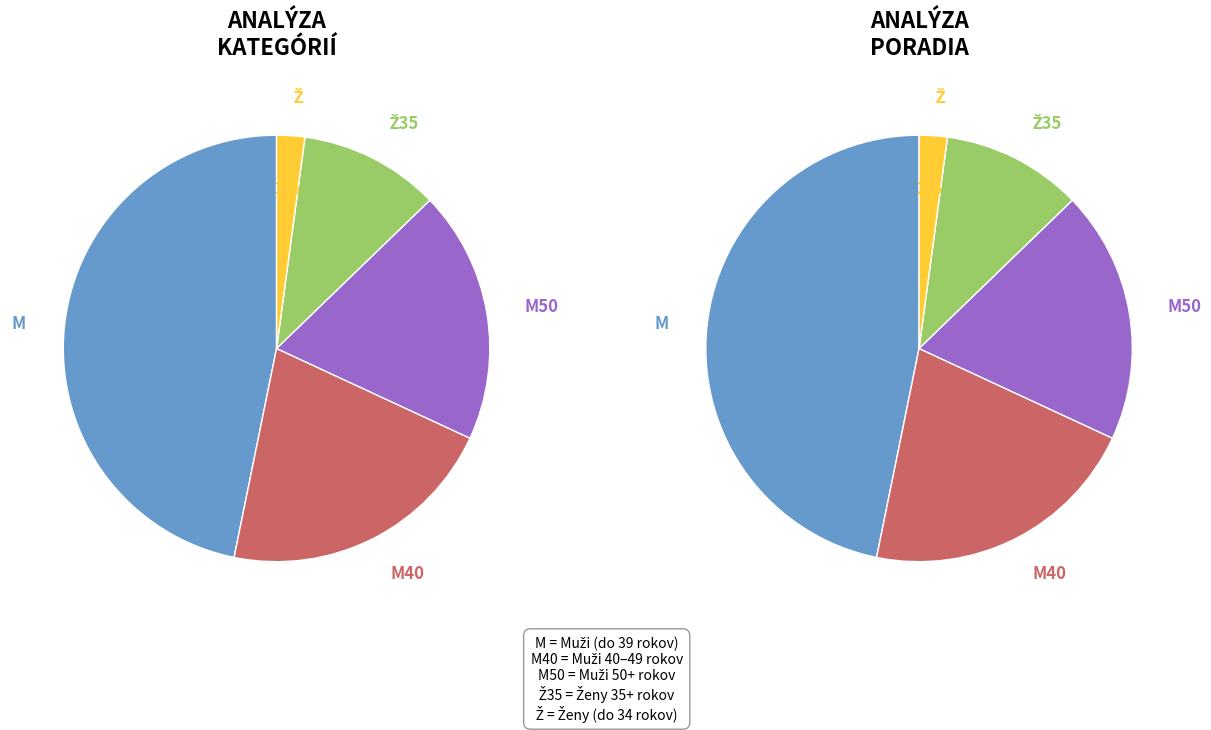

Which category has the smallest portion of the pie?

Ž